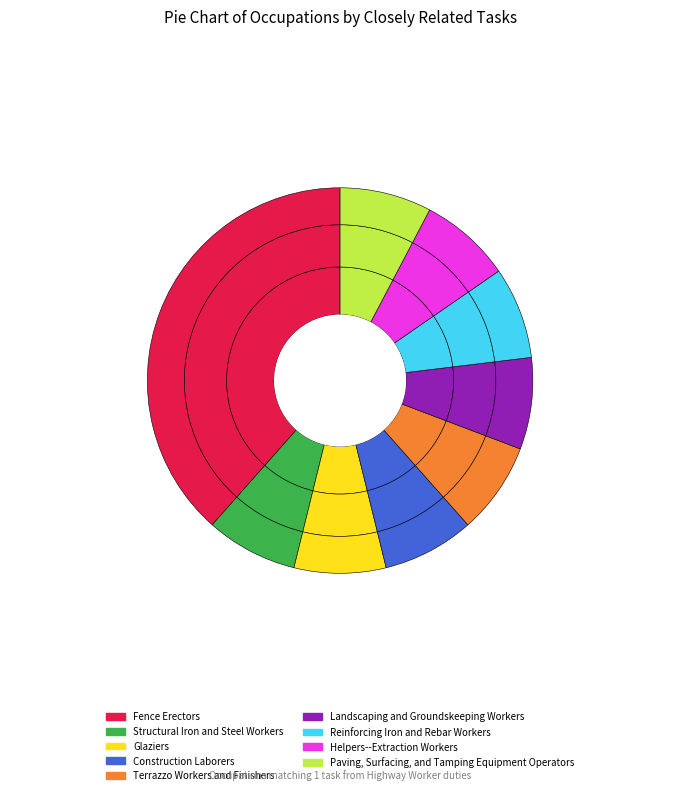

To the nearest percent, what portion does Paving, Surfacing, and Tamping Equipment Operators represent?

8%